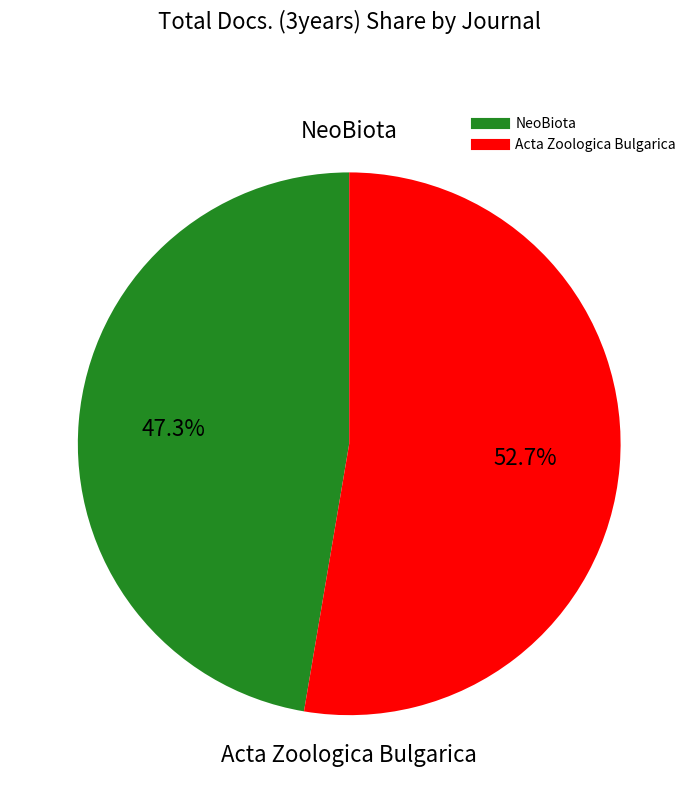

The Acta Zoologica Bulgarica slice represents 47% of the pie. True or false?

False